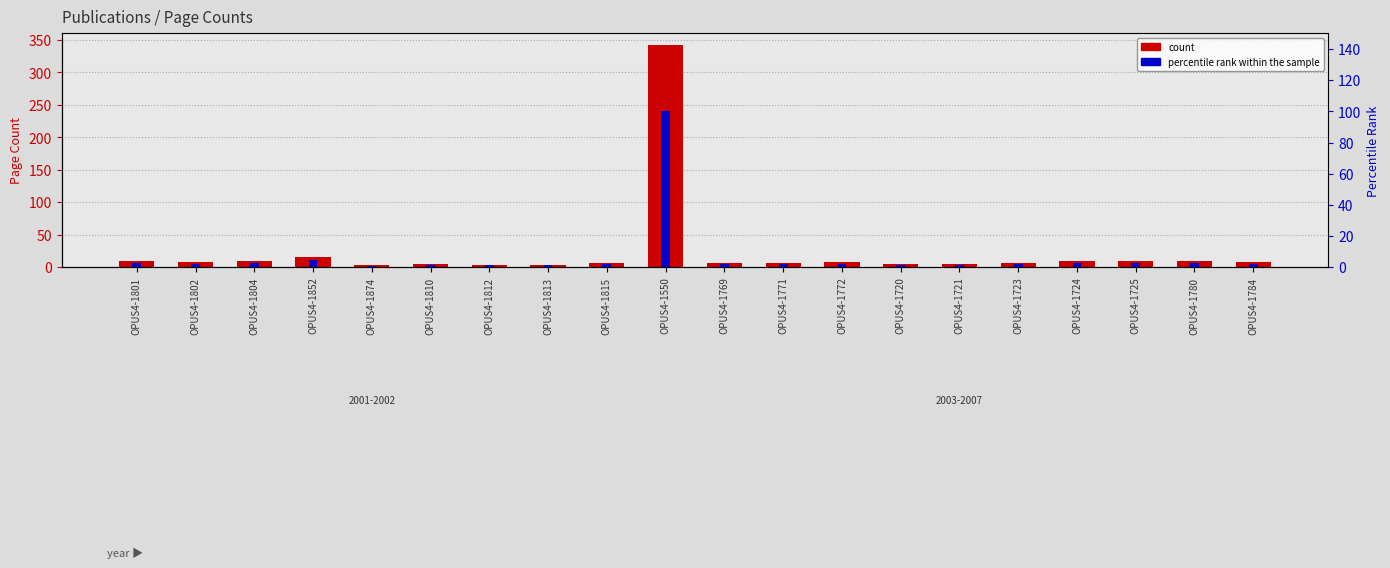

Reading left to right, extract all data points from this chart.

count: OPUS4-1801=10.0	OPUS4-1802=8.0	OPUS4-1804=10.0	OPUS4-1852=16.0	OPUS4-1874=3.0	OPUS4-1810=5.0	OPUS4-1812=4.0	OPUS4-1813=4.0	OPUS4-1815=7.0	OPUS4-1550=343.0	OPUS4-1769=6.0	OPUS4-1771=6.0	OPUS4-1772=8.0	OPUS4-1720=5.0	OPUS4-1721=5.0	OPUS4-1723=6.0	OPUS4-1724=9.0	OPUS4-1725=10.0	OPUS4-1780=10.0	OPUS4-1784=8.0
percentile rank within the sample: OPUS4-1801=2.9	OPUS4-1802=2.3	OPUS4-1804=2.9	OPUS4-1852=4.7	OPUS4-1874=0.9	OPUS4-1810=1.5	OPUS4-1812=1.2	OPUS4-1813=1.2	OPUS4-1815=2.0	OPUS4-1550=100.0	OPUS4-1769=1.7	OPUS4-1771=1.7	OPUS4-1772=2.3	OPUS4-1720=1.5	OPUS4-1721=1.5	OPUS4-1723=1.7	OPUS4-1724=2.6	OPUS4-1725=2.9	OPUS4-1780=2.9	OPUS4-1784=2.3